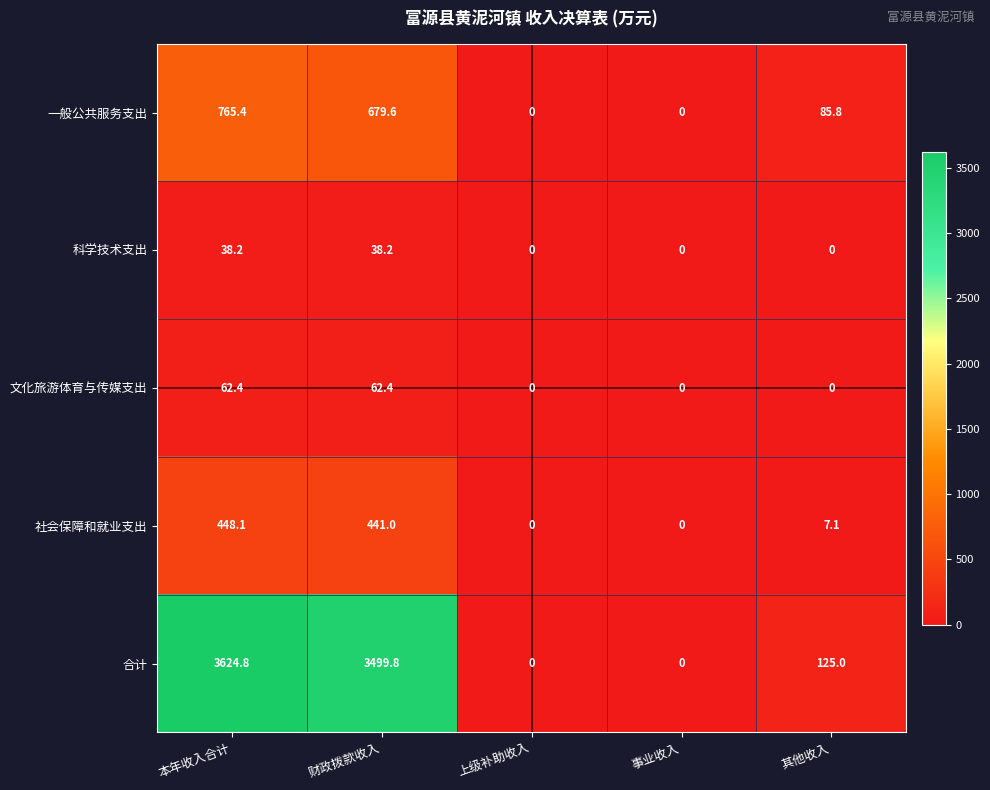

How many data points does each series have?

5